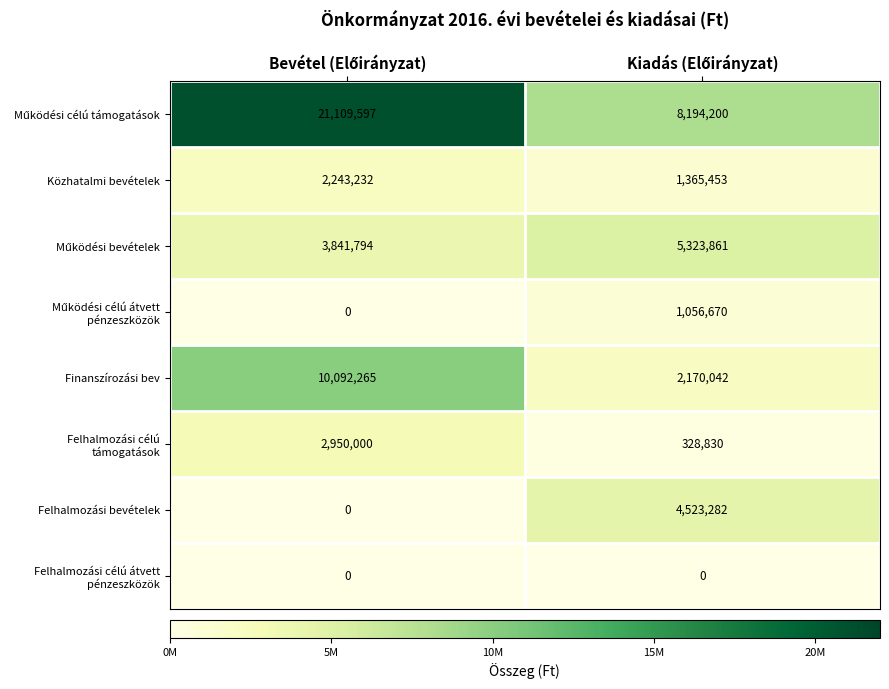

What is the sum of all Finanszírozási bev values?

12262307